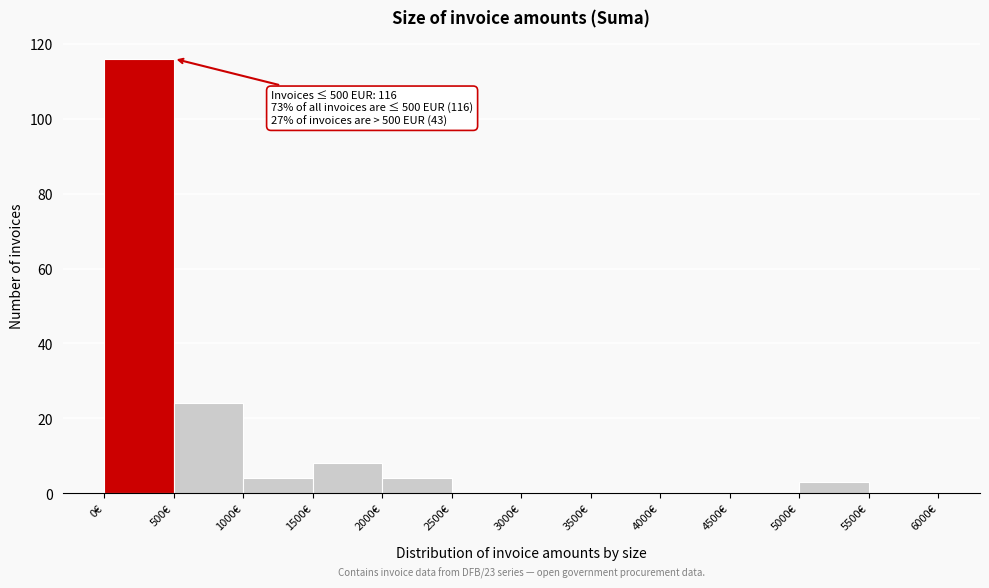

Over which range of the x-axis is the bar tallest?

0 to 500